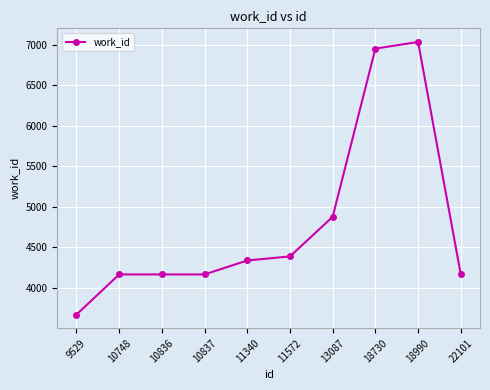

At which label is the value closest to 5352?

13087